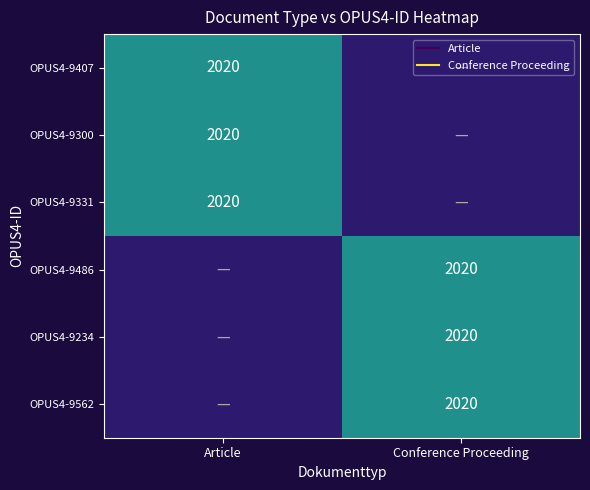

Between 3 and 1, which is larger?

3